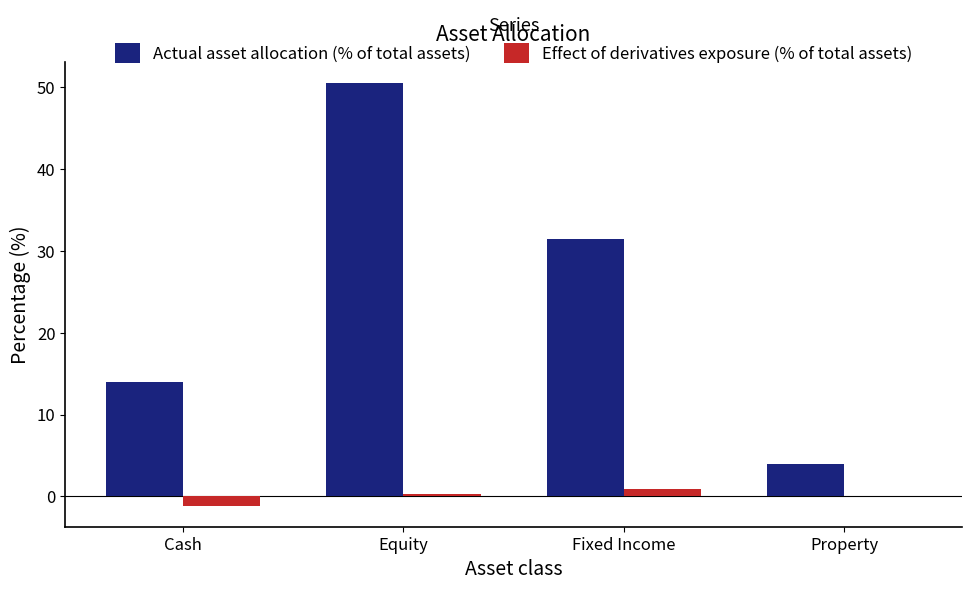

Count the number of data series in this chart.

2